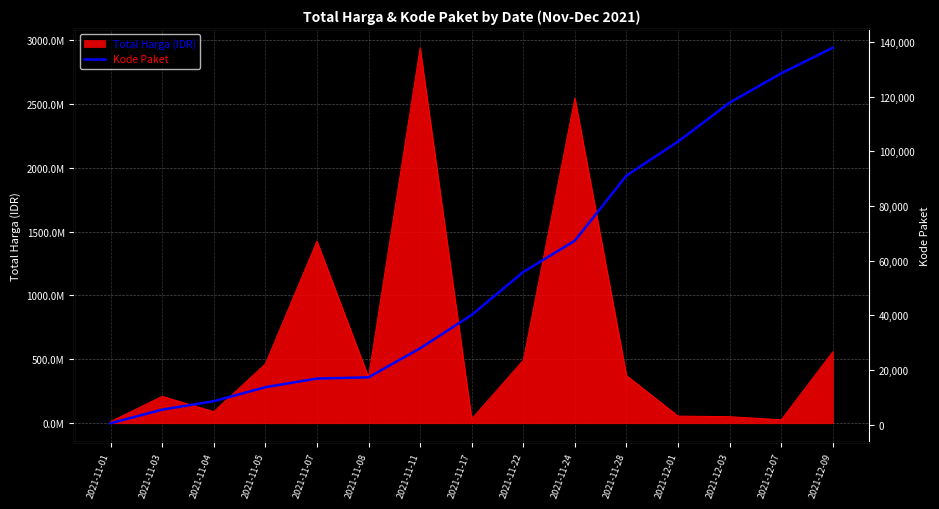

True or false: the data has more than 1 interior local peaks.

False